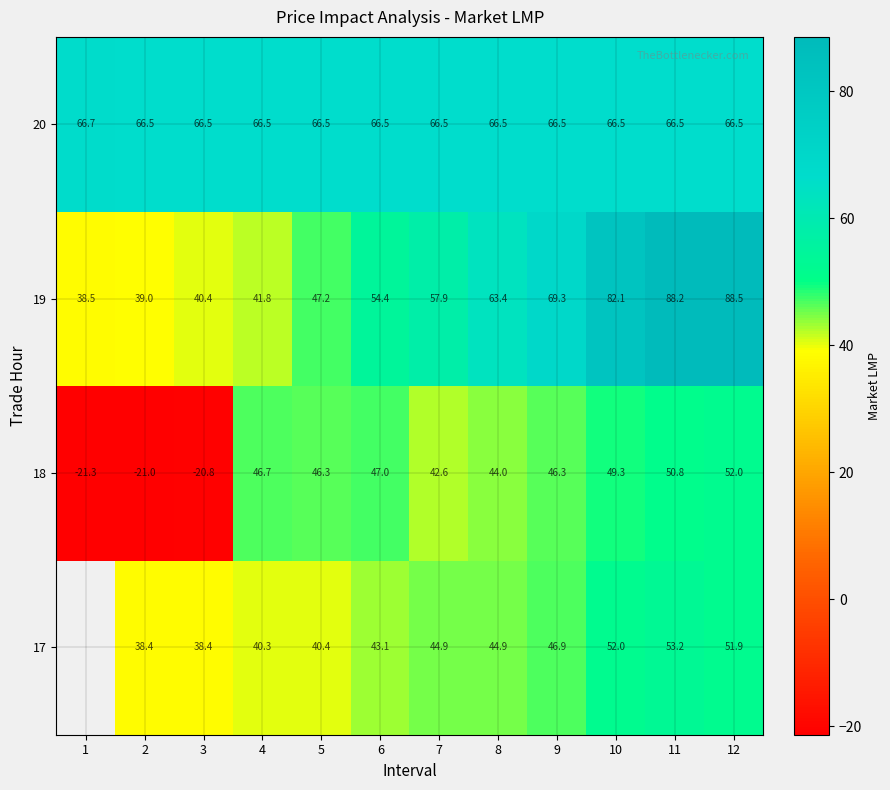

Which label corresponds to the smallest value in the chart?

1